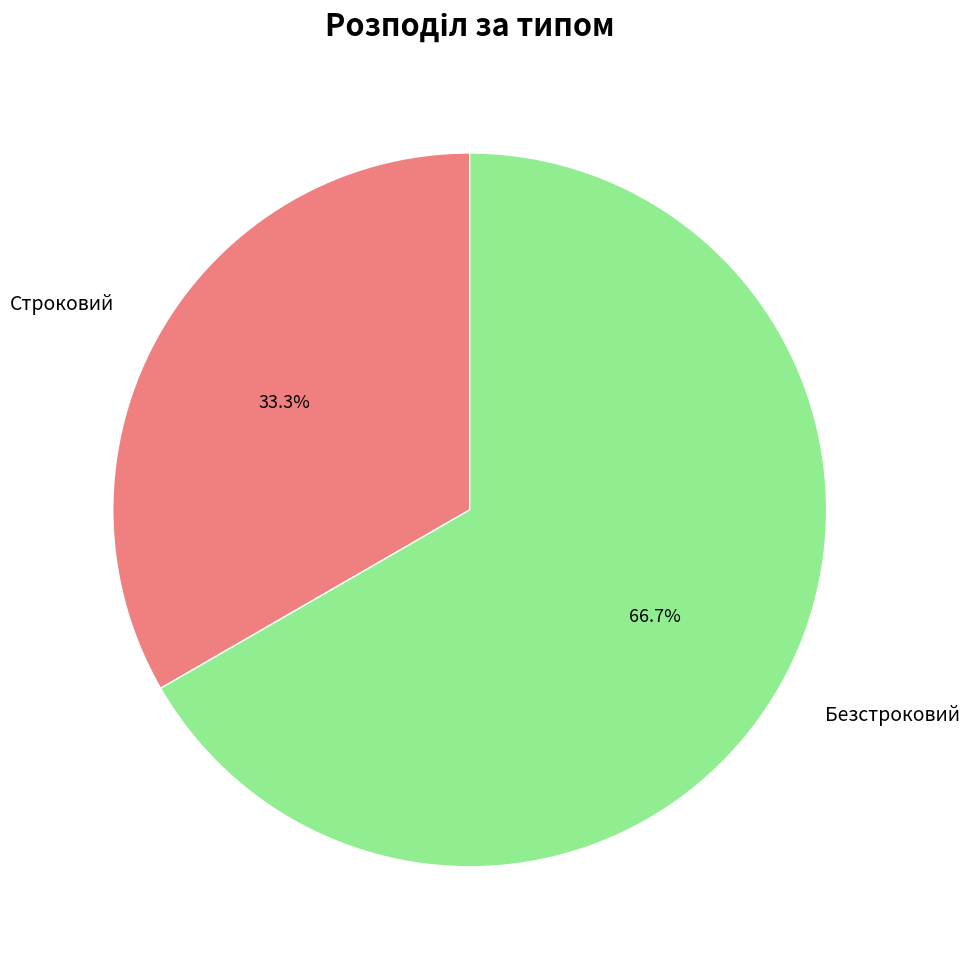

Approximately how many times larger is the value at Безстроковий compared to Строковий?

2.0